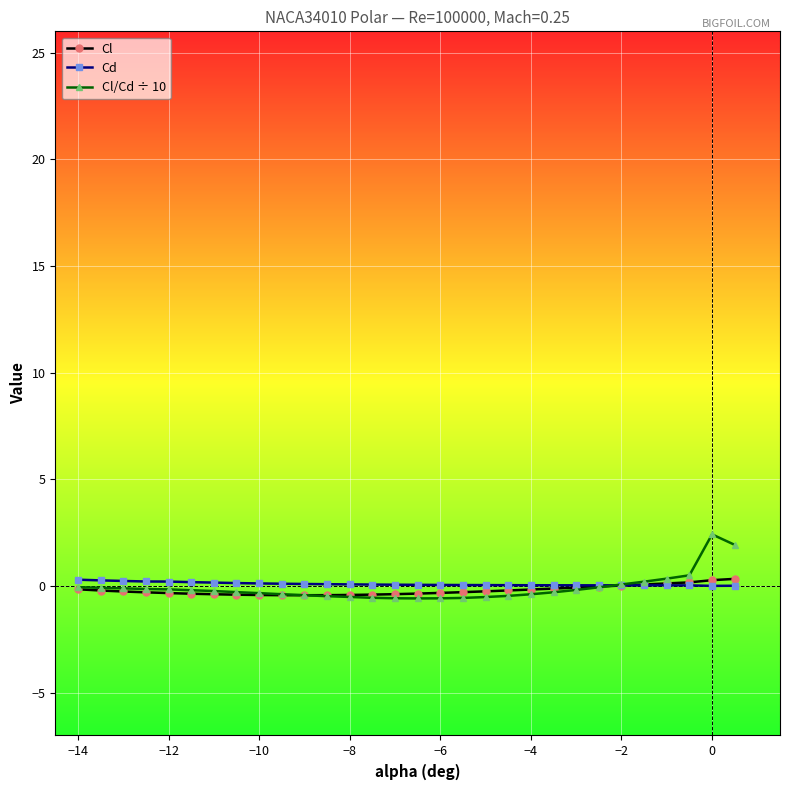

What is the greatest value displayed?

2.4